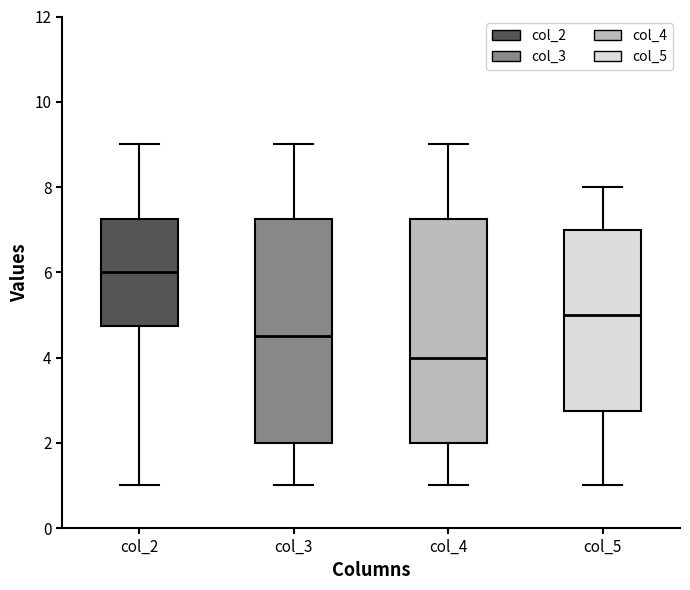

Where is the lower edge of the box for col_4 on the y-axis? The values are not printed on the chart, so give them approximately, as read against the axis.

2.0